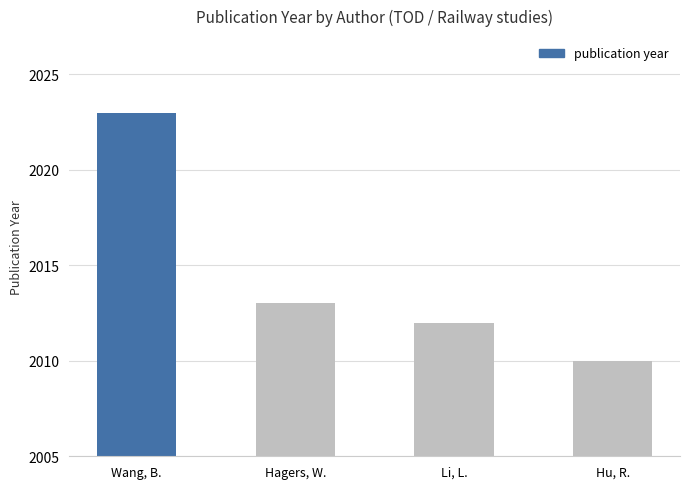

True or false: the data shows 2699 at Hu, R..

False